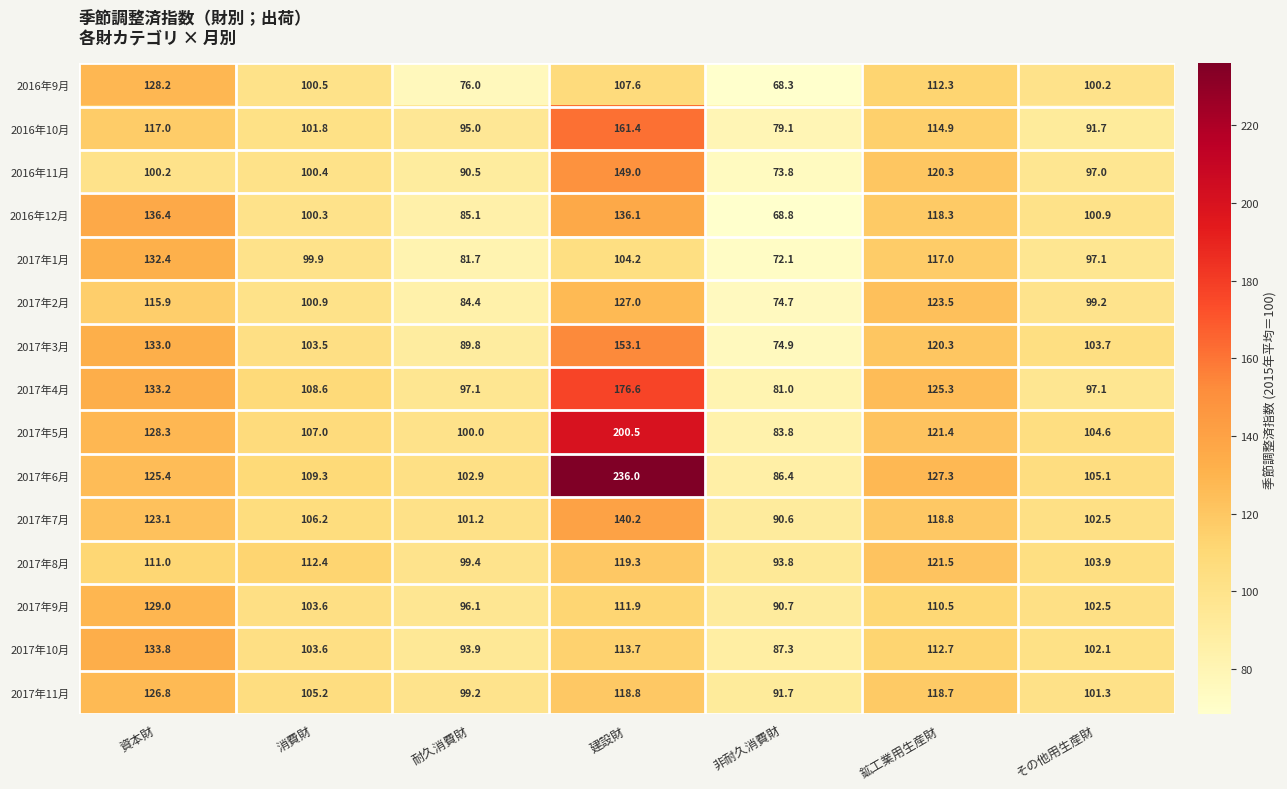

At 非耐久消費財, list the series in order from smallest to largest.

2016年9月, 2016年12月, 2017年1月, 2016年11月, 2017年2月, 2017年3月, 2016年10月, 2017年4月, 2017年5月, 2017年6月, 2017年10月, 2017年7月, 2017年9月, 2017年11月, 2017年8月